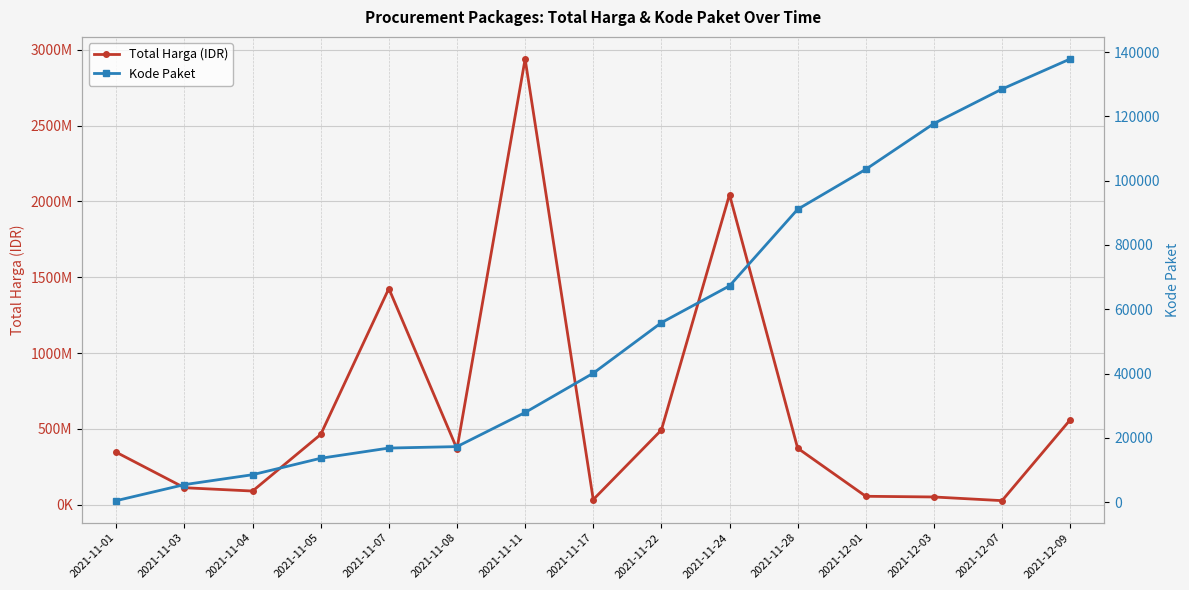

True or false: Total Harga (IDR) and Kode Paket intersect in this chart.

False